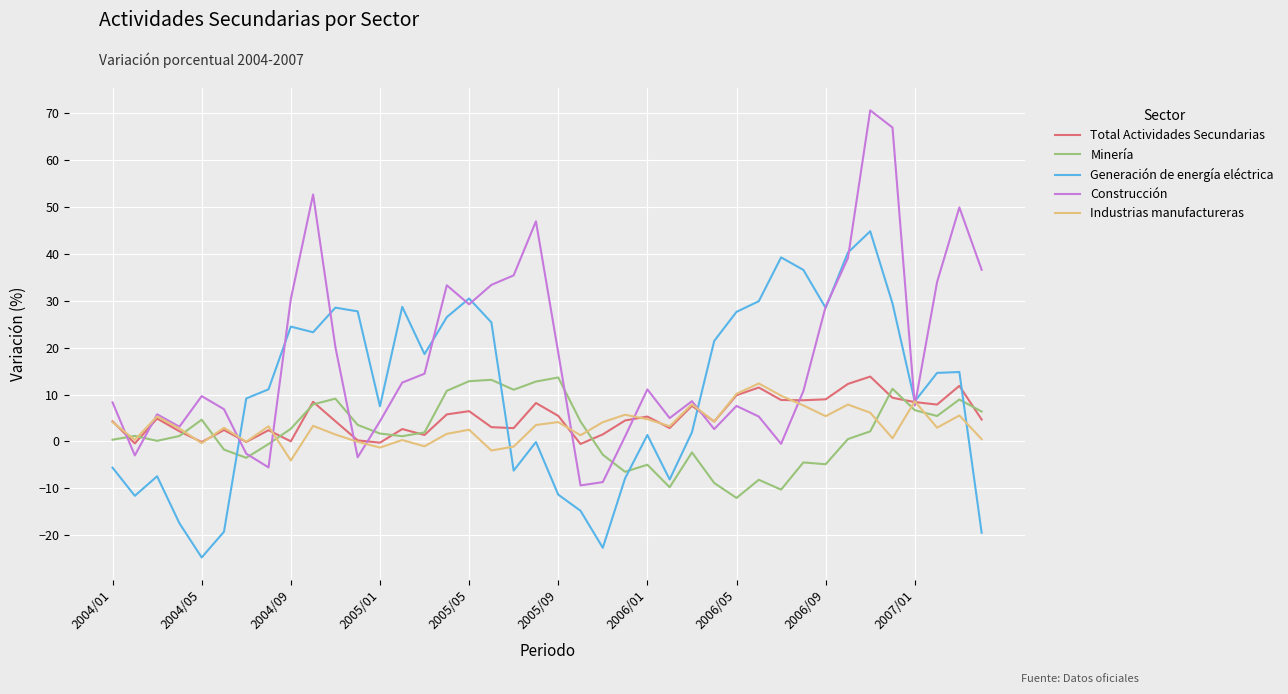

Which series has the largest total across all categories?

Construcción